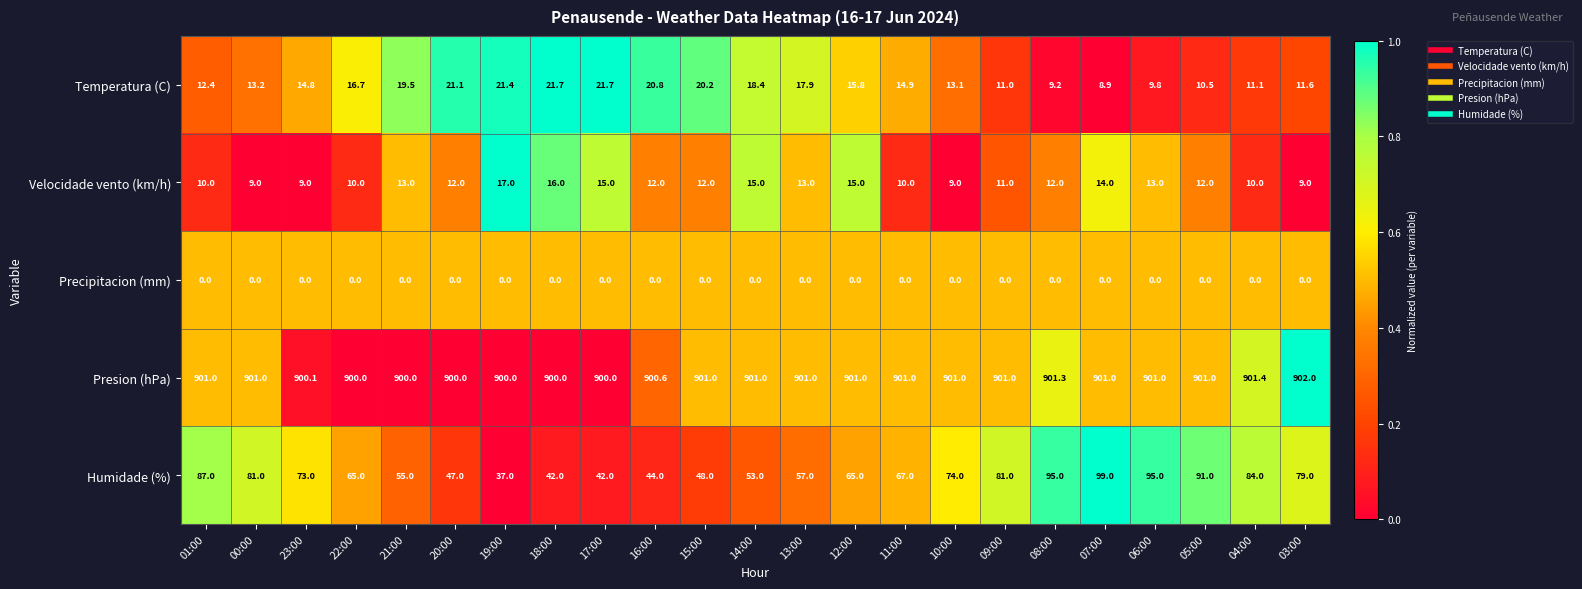

Read the Presion (hPa) value at 04:00.

901.4